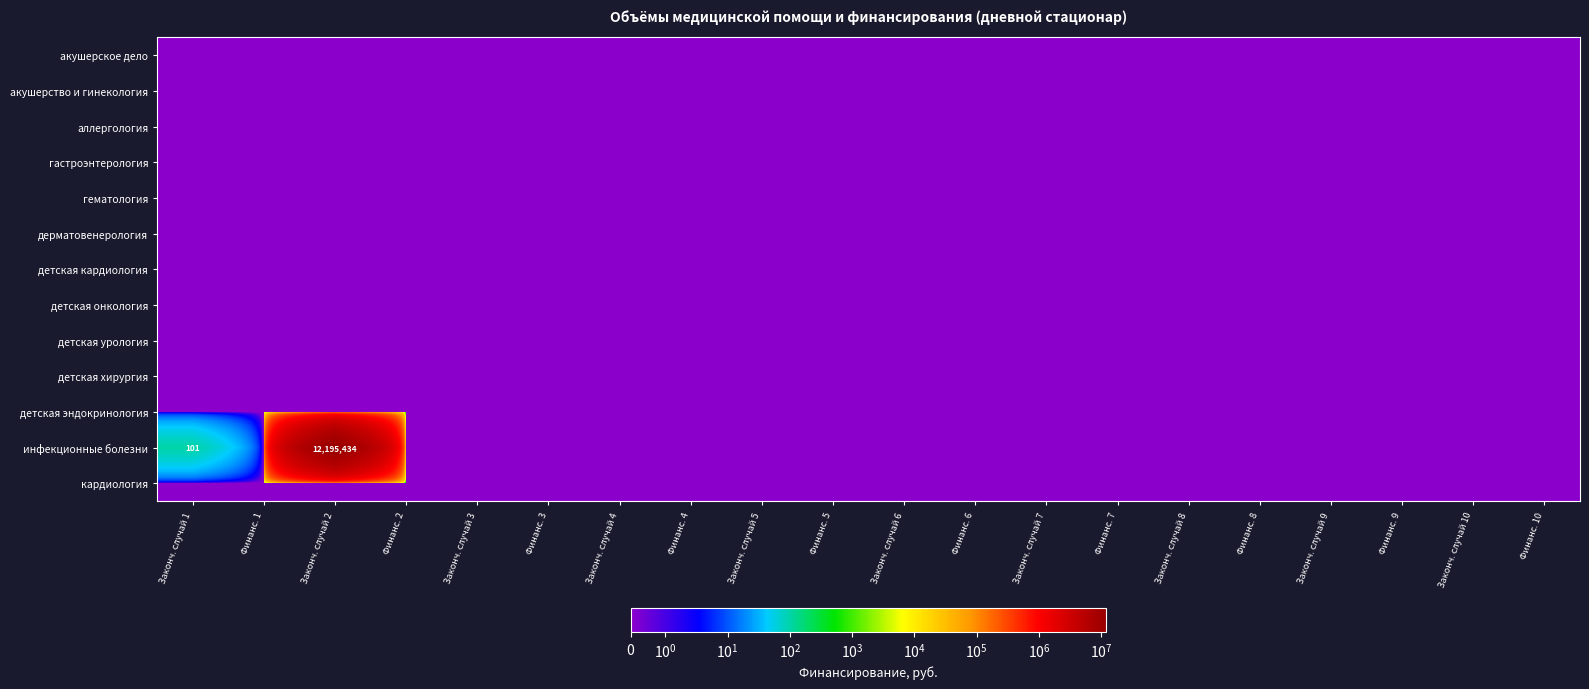

Between Финанс. 3 and Законч. случай 6, which is larger?

Финанс. 3